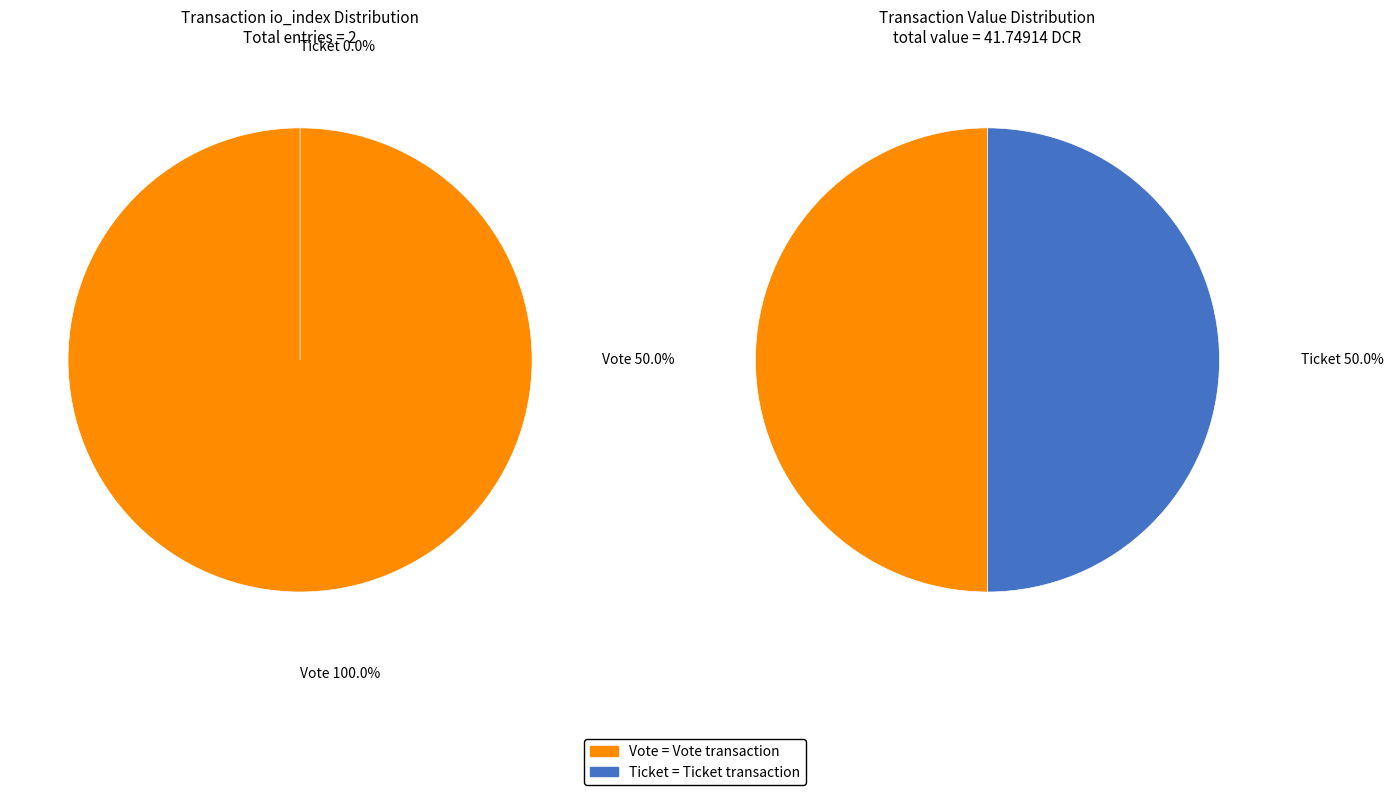

To the nearest percent, what percentage of the pie is Vote?

100%